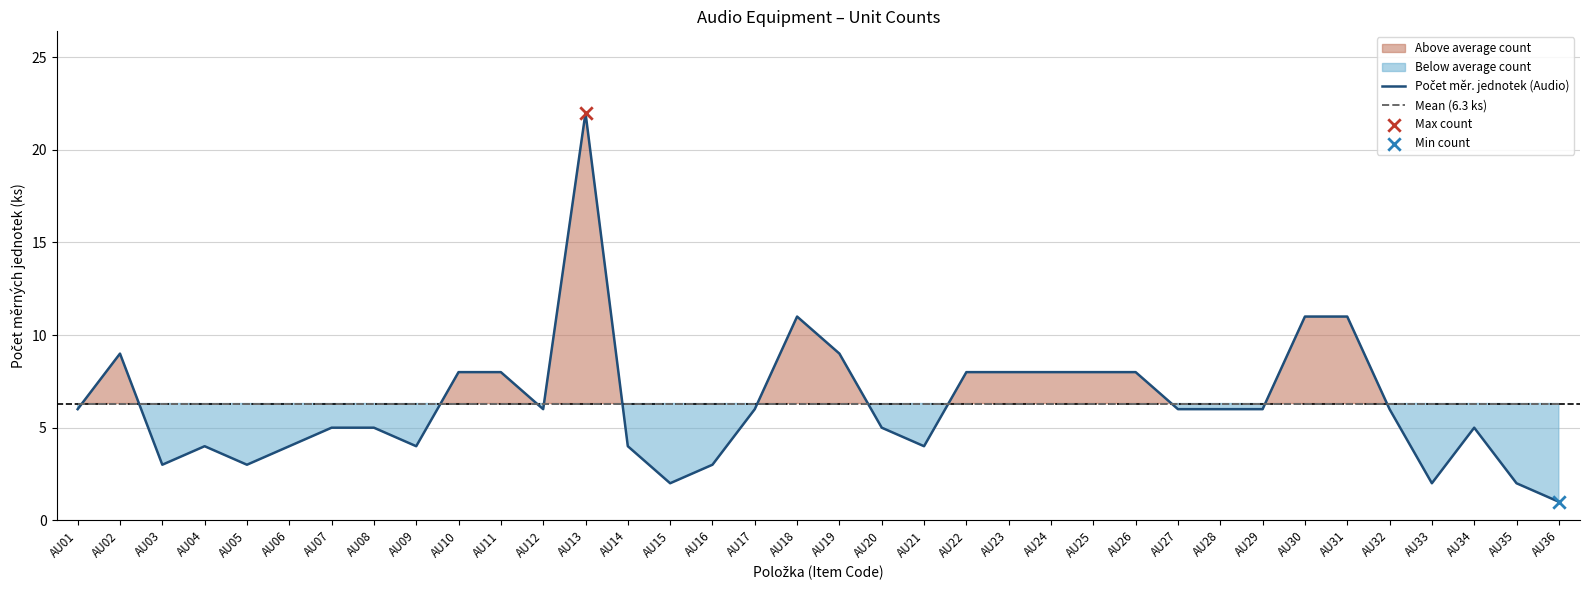

At how many categories does at least one series exceed 15?

1